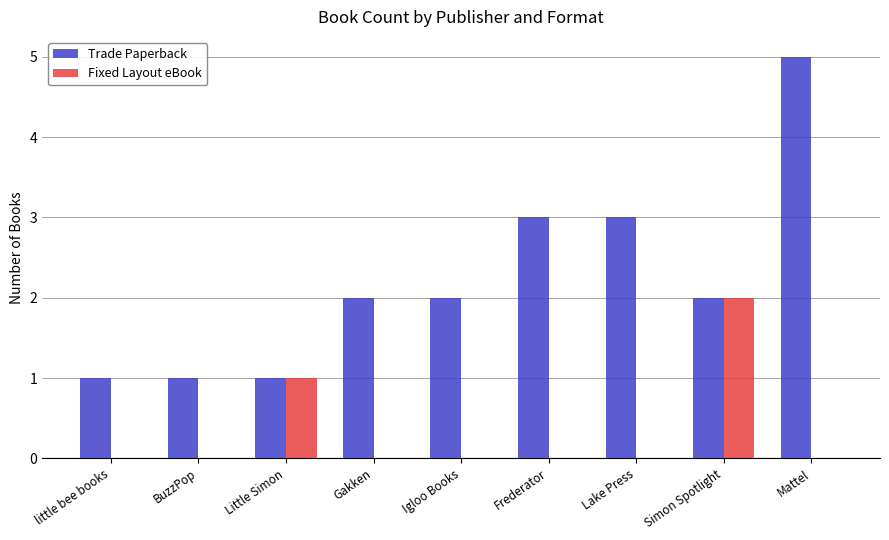

Which category has the highest value across all series?

Mattel